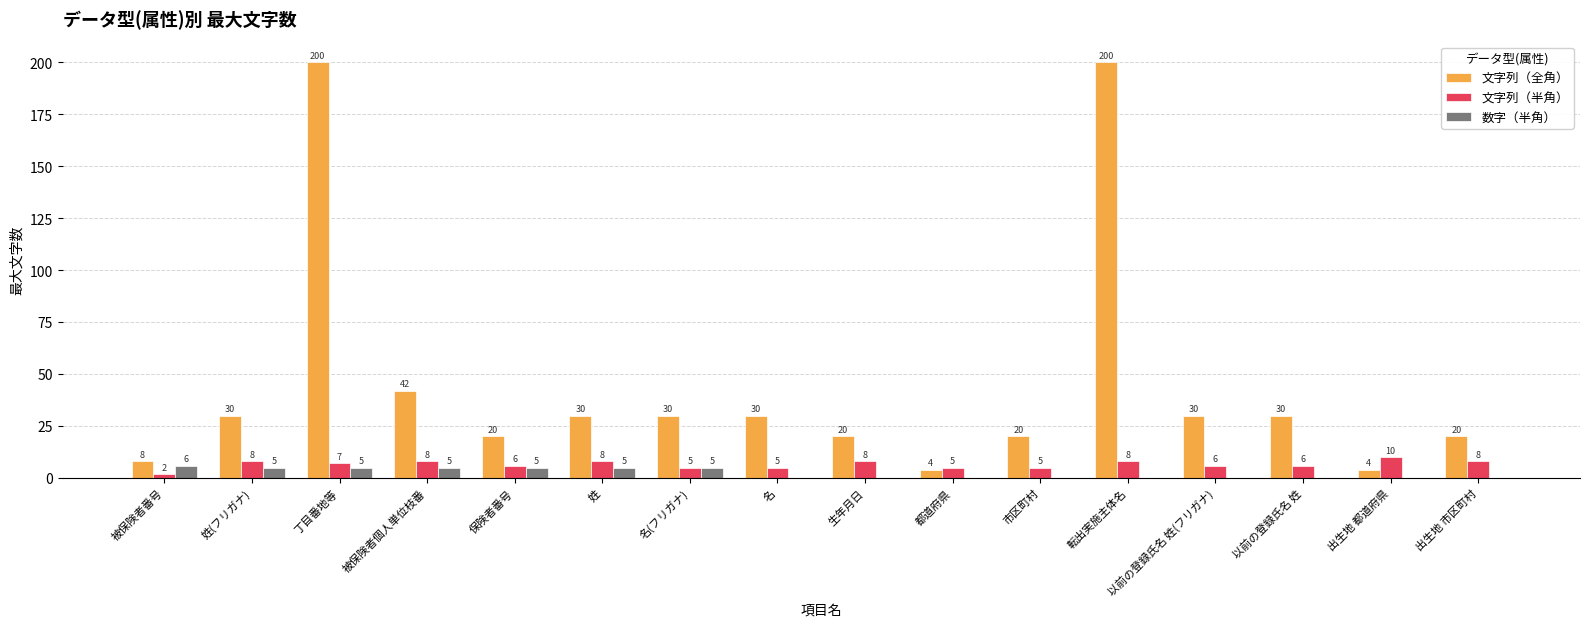

Reading left to right, extract all data points from this chart.

文字列（全角）: 被保険者番号=8	姓(フリガナ)=30	丁目番地等=200	被保険者個人単位枝番=42	保険者番号=20	姓=30	名(フリガナ)=30	名=30	生年月日=20	都道府県=4	市区町村=20	転出実施主体名=200	以前の登録氏名 姓(フリガナ)=30	以前の登録氏名 姓=30	出生地 都道府県=4	出生地 市区町村=20
文字列（半角）: 被保険者番号=2	姓(フリガナ)=8	丁目番地等=7	被保険者個人単位枝番=8	保険者番号=6	姓=8	名(フリガナ)=5	名=5	生年月日=8	都道府県=5	市区町村=5	転出実施主体名=8	以前の登録氏名 姓(フリガナ)=6	以前の登録氏名 姓=6	出生地 都道府県=10	出生地 市区町村=8
数字（半角）: 被保険者番号=6	姓(フリガナ)=5	丁目番地等=5	被保険者個人単位枝番=5	保険者番号=5	姓=5	名(フリガナ)=5	名=0	生年月日=0	都道府県=0	市区町村=0	転出実施主体名=0	以前の登録氏名 姓(フリガナ)=0	以前の登録氏名 姓=0	出生地 都道府県=0	出生地 市区町村=0